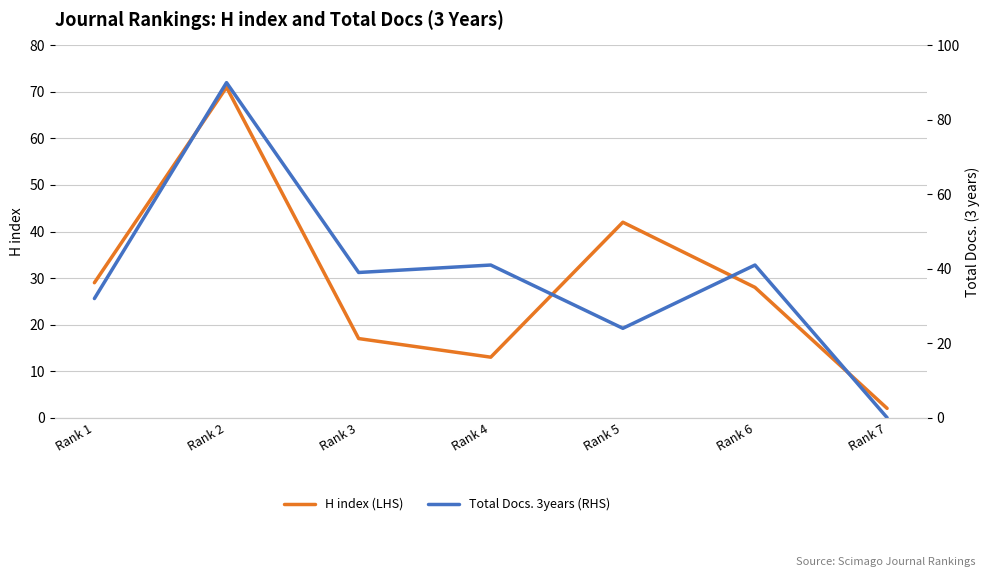

What is the value of the Total Docs. 3years (RHS) point at the 3rd from the left?

39